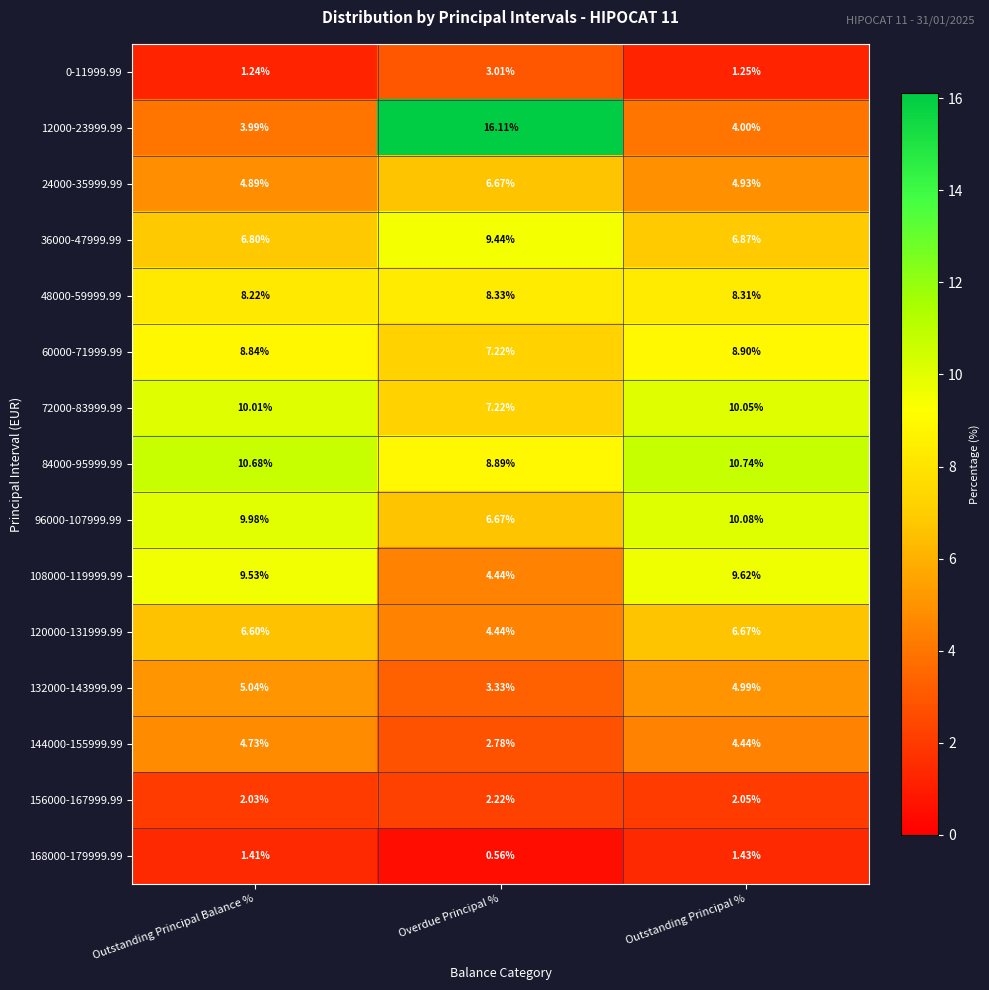

At which category does the chart reach its peak across all series?

Overdue Principal %